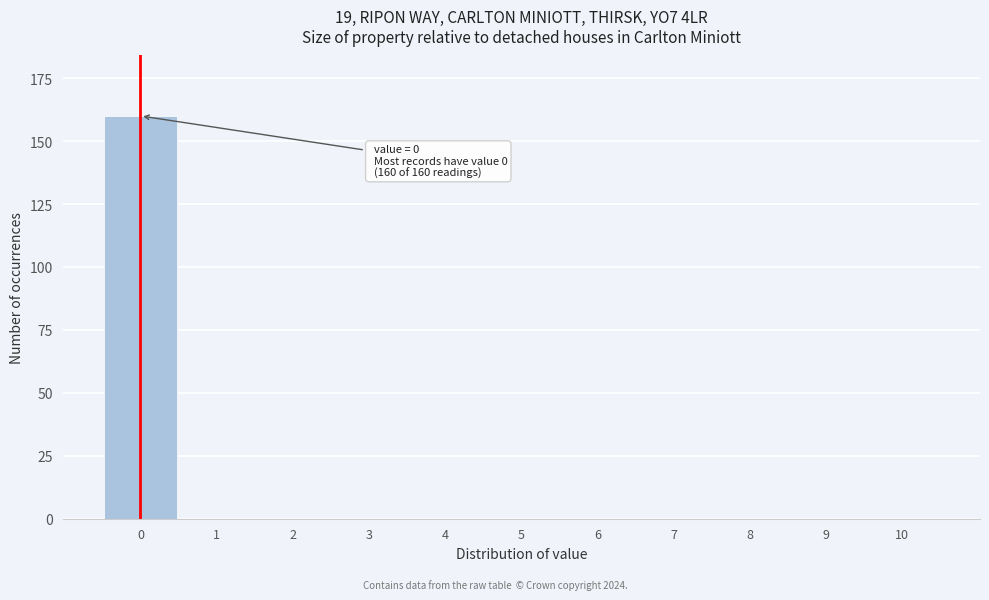

Reading left to right, what are all the values shown in this chart?

0=160	1=0	2=0	3=0	4=0	5=0	6=0	7=0	8=0	9=0	10=0